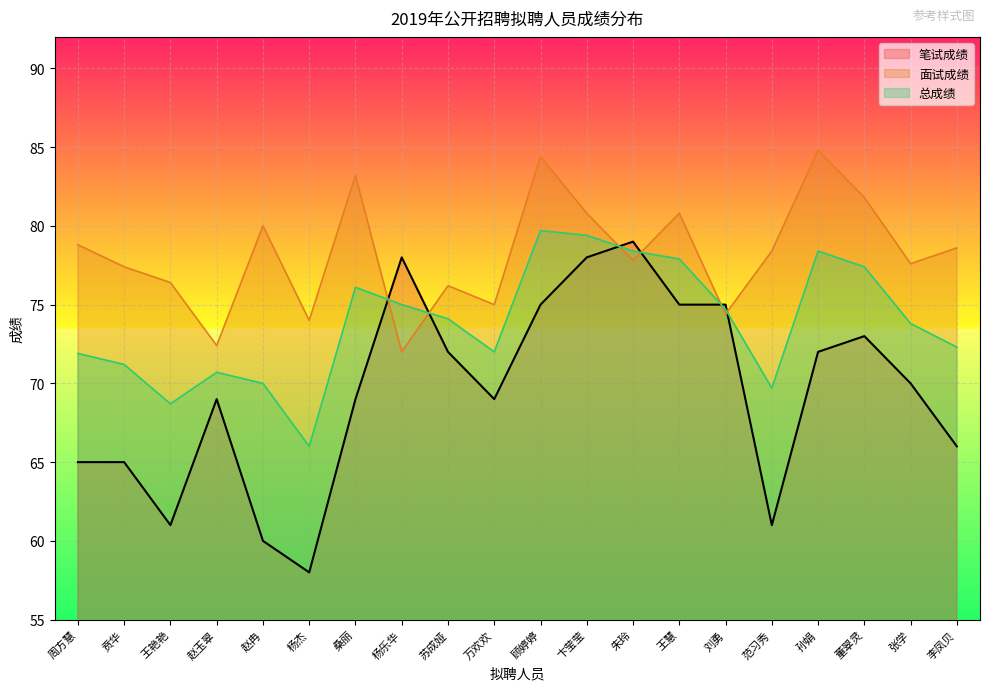

Reading left to right, what are all the values shown in this chart?

笔试成绩: 65.0	65.0	61.0	69.0	60.0	58.0	69.0	78.0	72.0	69.0	75.0	78.0	79.0	75.0	75.0	61.0	72.0	73.0	70.0	66.0
面试成绩: 78.8	77.4	76.4	72.4	80.0	74.0	83.2	72.0	76.2	75.0	84.4	80.8	77.8	80.8	74.4	78.4	84.8	81.8	77.6	78.6
总成绩: 71.9	71.2	68.7	70.7	70.0	66.0	76.1	75.0	74.1	72.0	79.7	79.4	78.4	77.9	74.7	69.7	78.4	77.4	73.8	72.3